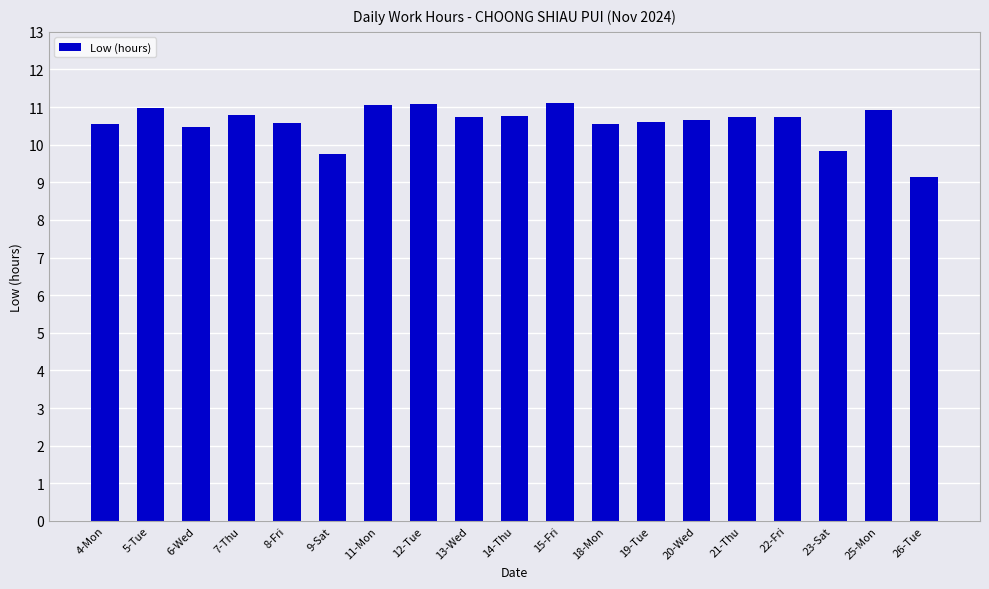

Count the number of values greater than 10.

16